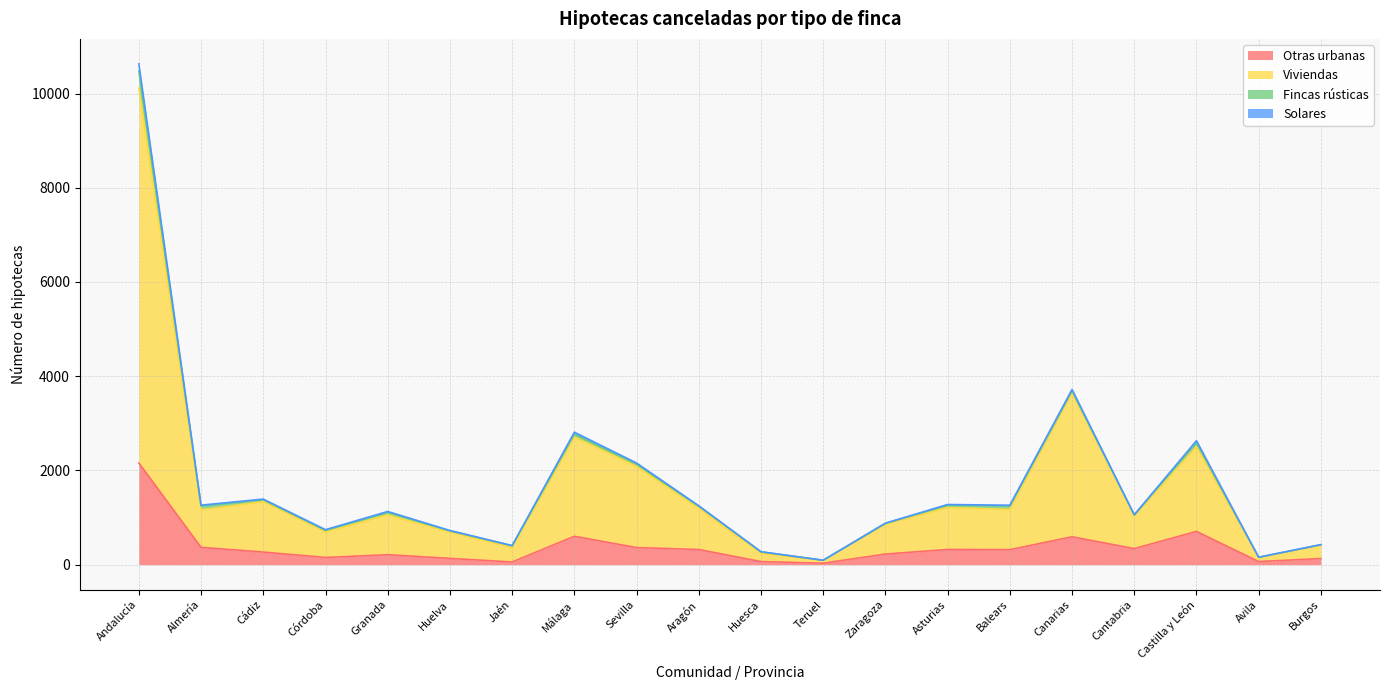

True or false: Viviendas and Otras urbanas cross at least once.

False